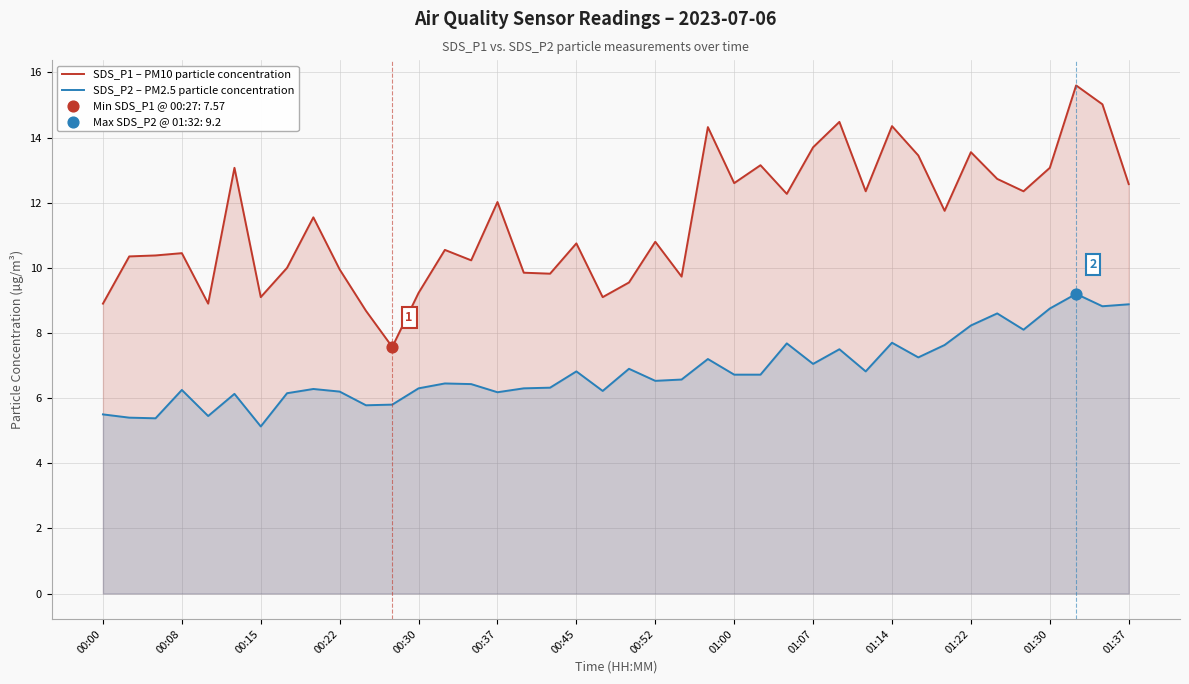

What are all the series names shown in the legend?

SDS_P1 – PM10 particle concentration, SDS_P2 – PM2.5 particle concentration